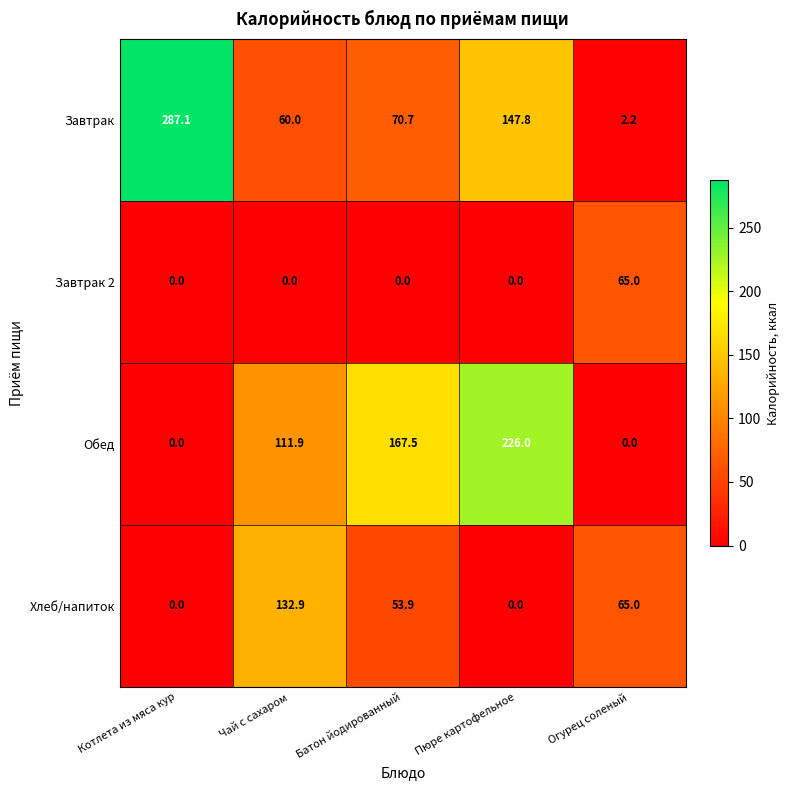

Reading left to right, list all the values displayed in this chart.

Завтрак: Котлета из мяса кур=287.1	Чай с сахаром=60.0	Батон йодированный=70.7	Пюре картофельное=147.8	Огурец соленый=2.2
Завтрак 2: Котлета из мяса кур=0.0	Чай с сахаром=0.0	Батон йодированный=0.0	Пюре картофельное=0.0	Огурец соленый=65.0
Обед: Котлета из мяса кур=0.0	Чай с сахаром=111.9	Батон йодированный=167.5	Пюре картофельное=226.0	Огурец соленый=0.0
Хлеб/напиток: Котлета из мяса кур=0.0	Чай с сахаром=132.9	Батон йодированный=53.9	Пюре картофельное=0.0	Огурец соленый=65.0